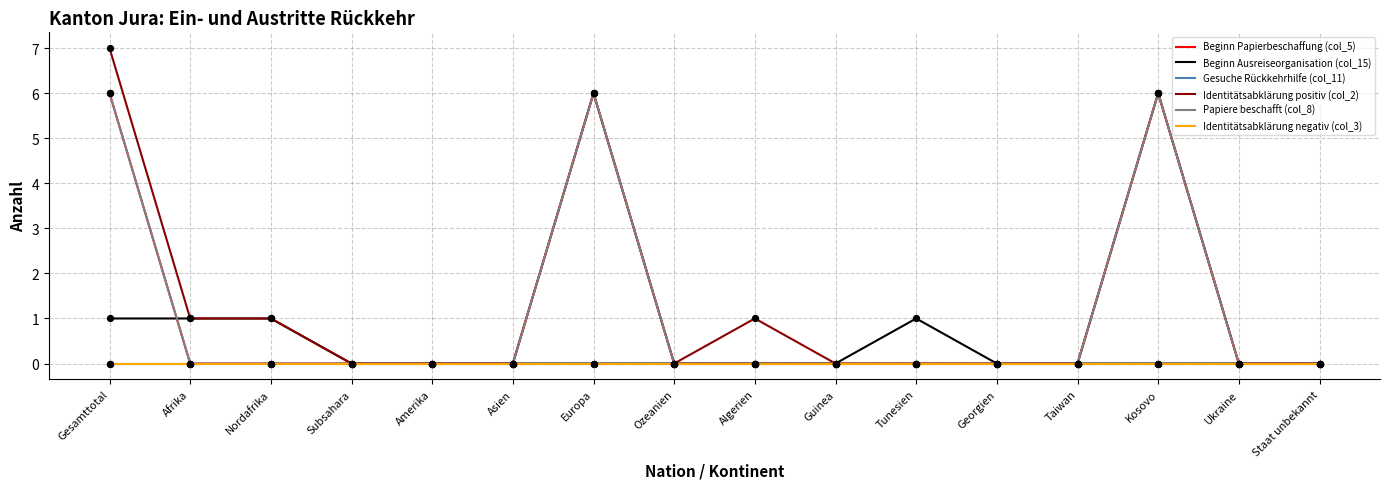

Which series has the largest total across all categories?

Identitätsabklärung positiv (col_2)